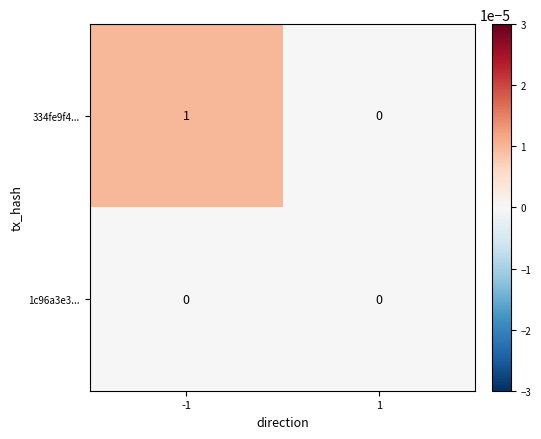

Which series has the largest total across all categories?

334fe9f4...